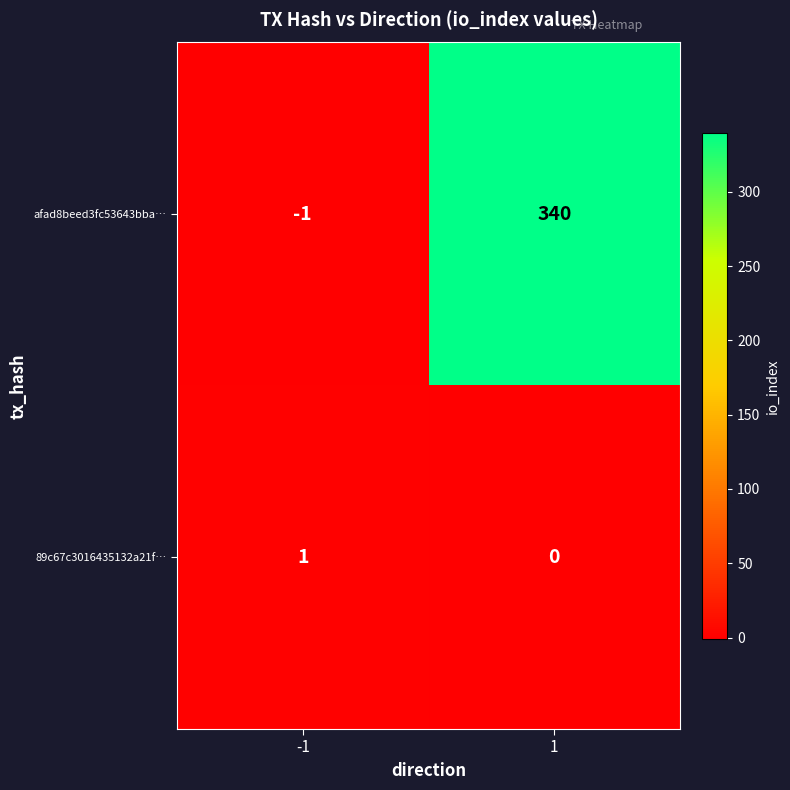

List the series in order of their peak value, lowest first.

89c67c3016435132a21f…, afad8beed3fc53643bba…